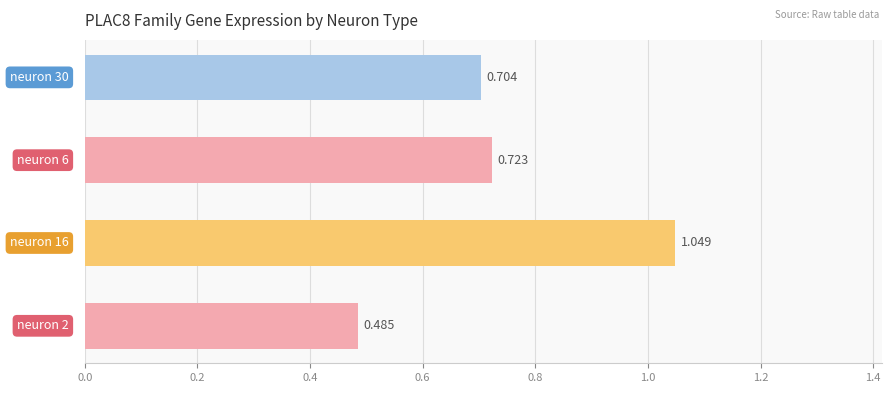

What is the minimum value shown in the chart?

0.5